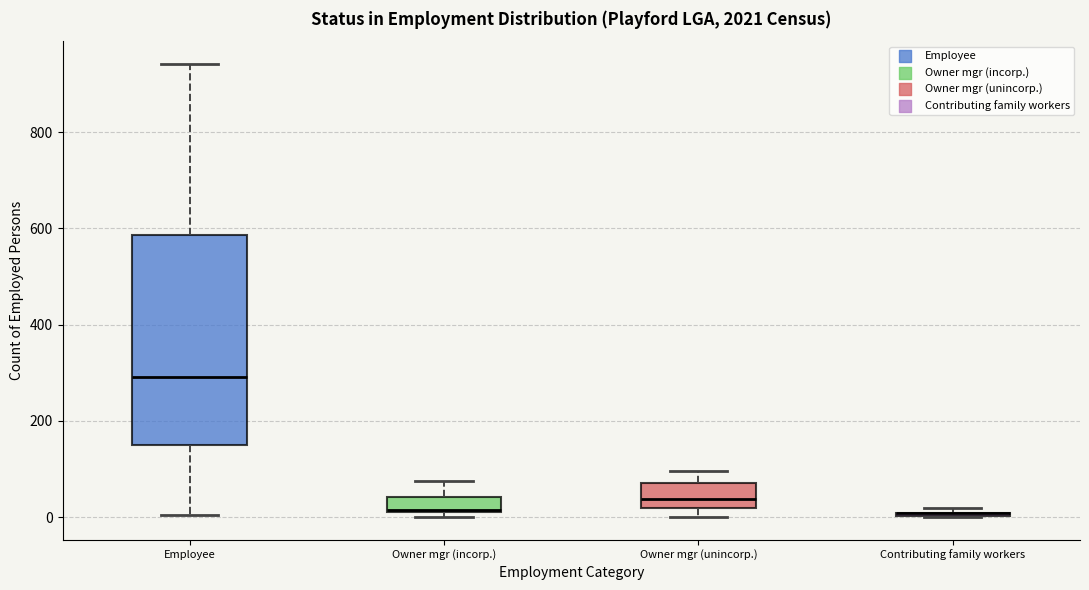

Which box is the tallest, from its lower edge to its upper edge?

Employee